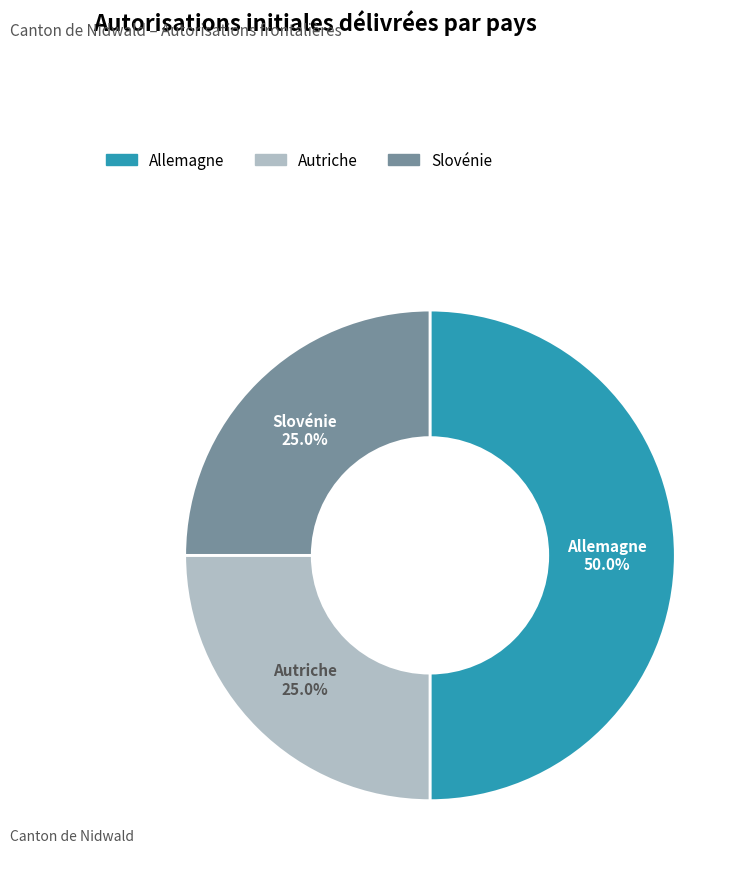

Is it true that Slovénie is 25% of the pie?

True